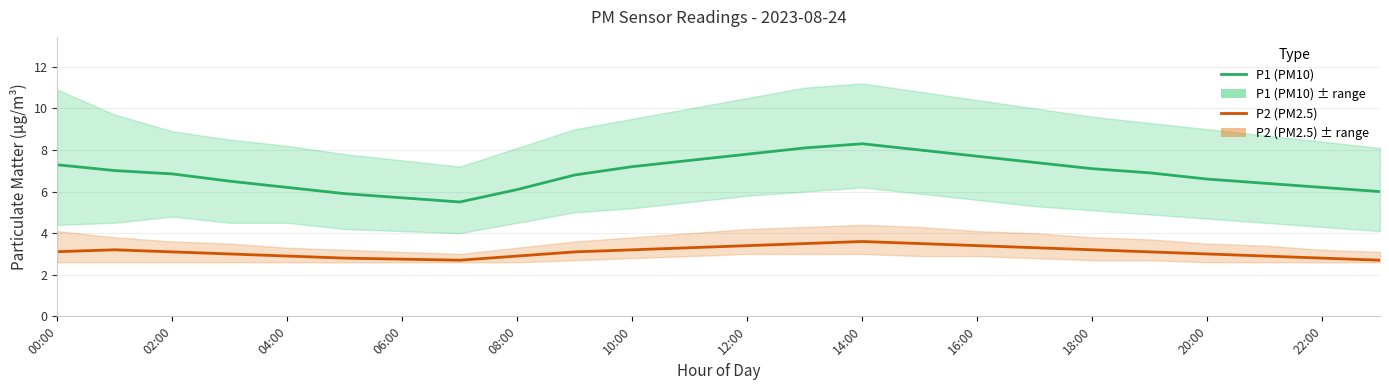

At which label does P2 (PM2.5) first exceed 3?

00:00